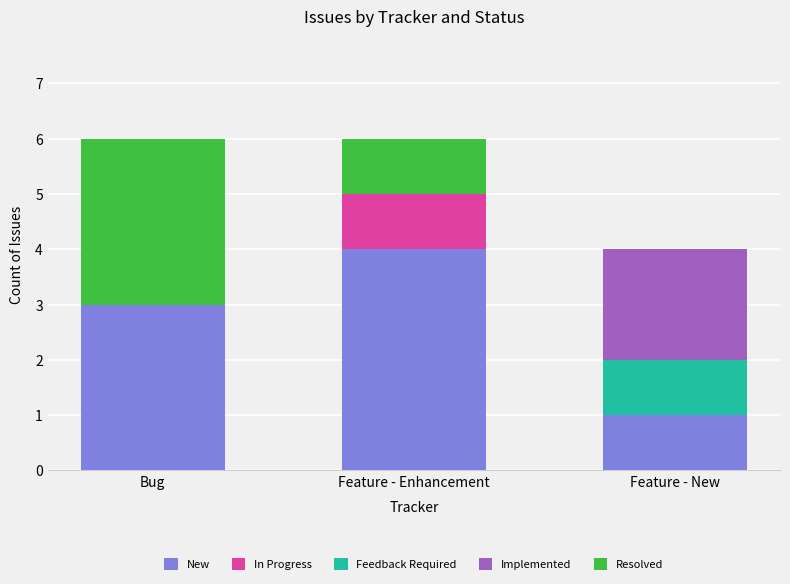

At which label does New reach its peak?

Feature - Enhancement